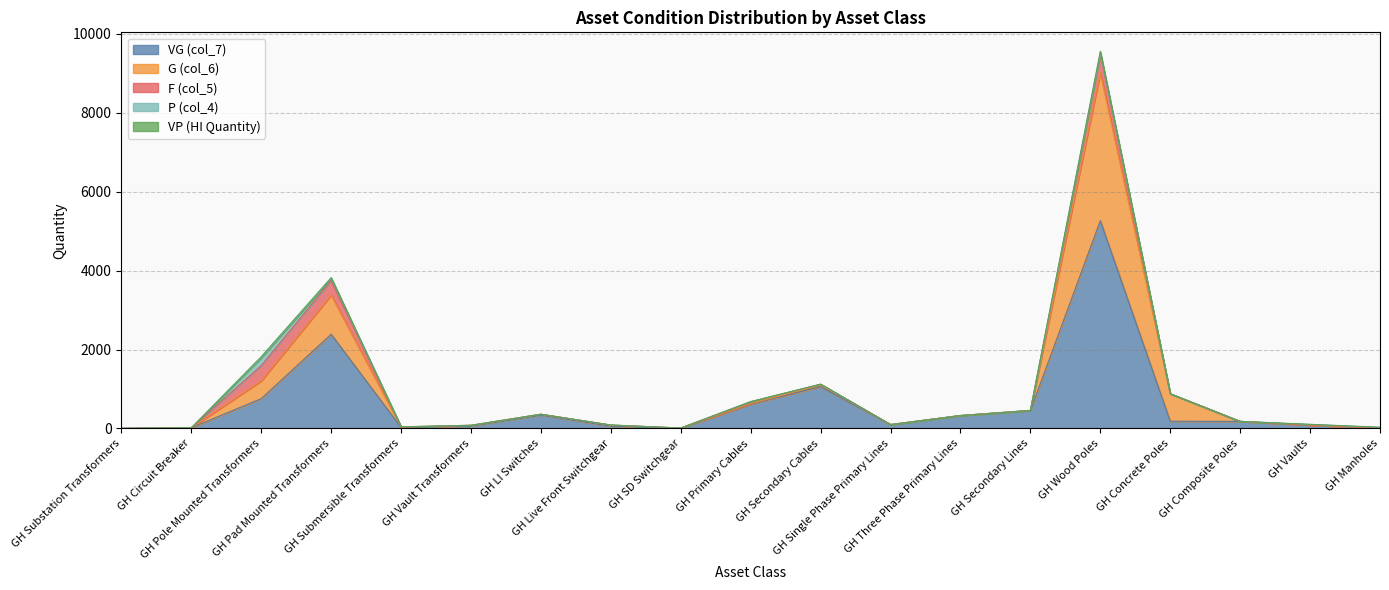

Which series has the largest total across all categories?

VG (col_7)